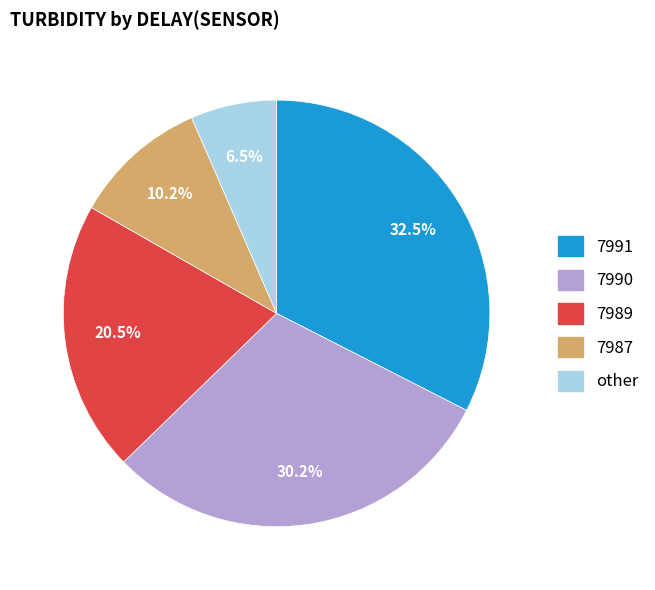

How many slices are in this pie chart?

5